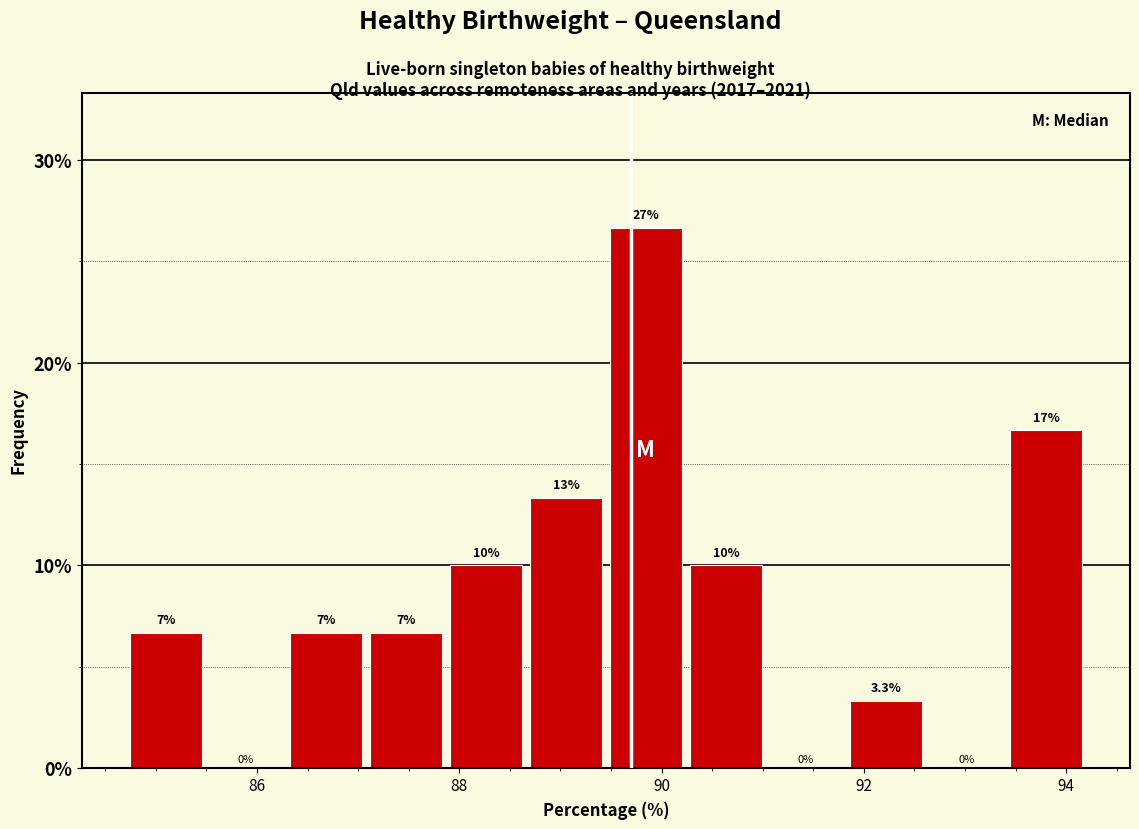

Around what value on the x-axis is the tallest bar? Give the approximate position of its centre, as read against the axis.

89.8